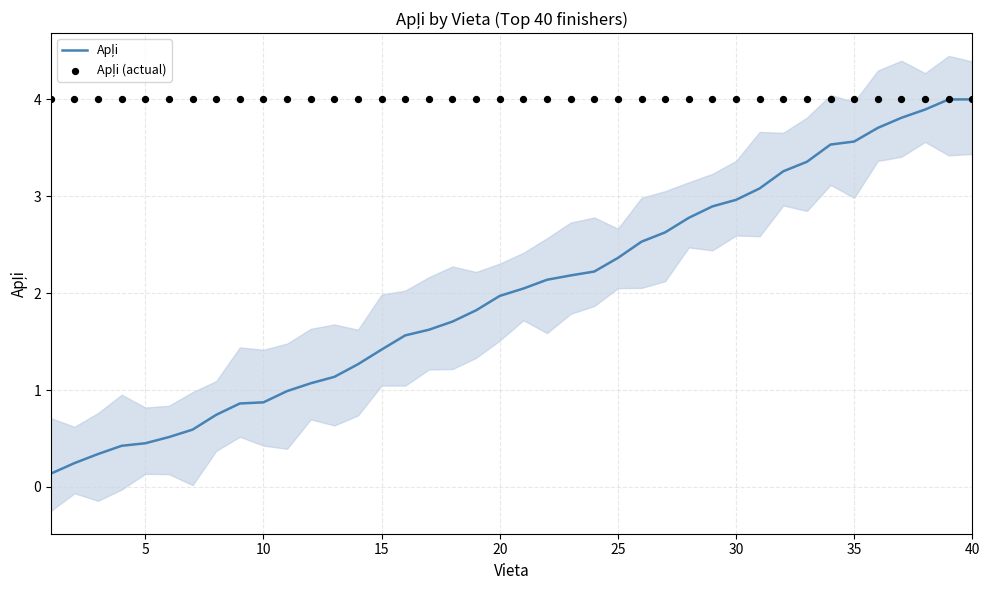

Is the value of Apļi (actual) at 24 greater than the value of Apļi at 13?

Yes